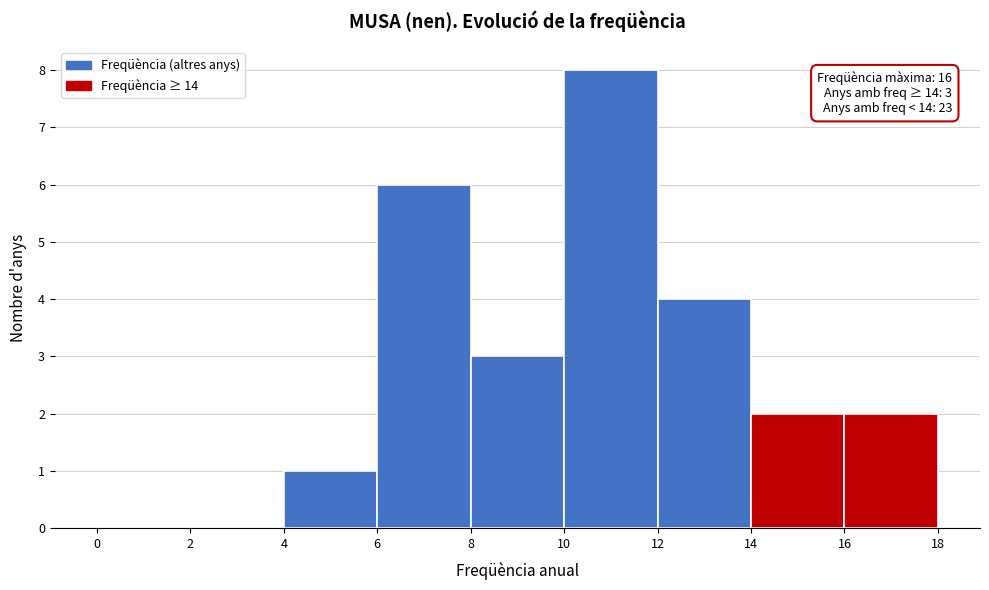

Over which range of the x-axis is the bar tallest?

10 to 12